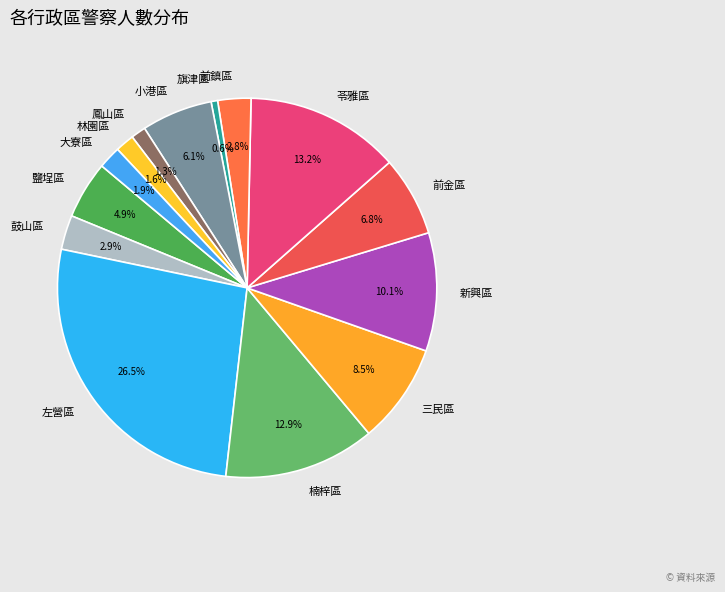

To the nearest percent, what is the average slice percentage?

7%